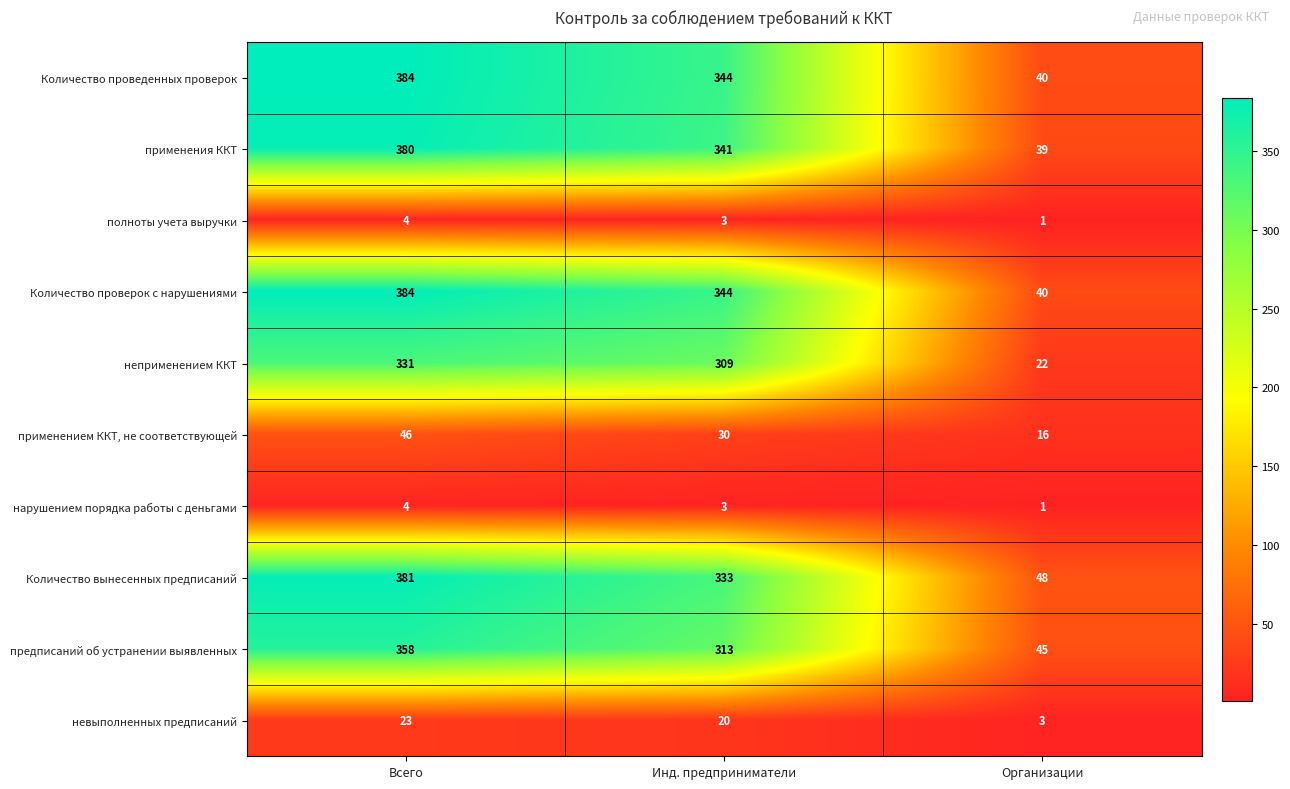

Reading left to right, what are all the values shown in this chart?

Количество проведенных проверок: Всего=384	Инд. предприниматели=344	Организации=40
применения ККТ: Всего=380	Инд. предприниматели=341	Организации=39
полноты учета выручки: Всего=4	Инд. предприниматели=3	Организации=1
Количество проверок с нарушениями: Всего=384	Инд. предприниматели=344	Организации=40
неприменением ККТ: Всего=331	Инд. предприниматели=309	Организации=22
применением ККТ, не соответствующей: Всего=46	Инд. предприниматели=30	Организации=16
нарушением порядка работы с деньгами: Всего=4	Инд. предприниматели=3	Организации=1
Количество вынесенных предписаний: Всего=381	Инд. предприниматели=333	Организации=48
предписаний об устранении выявленных: Всего=358	Инд. предприниматели=313	Организации=45
невыполненных предписаний: Всего=23	Инд. предприниматели=20	Организации=3